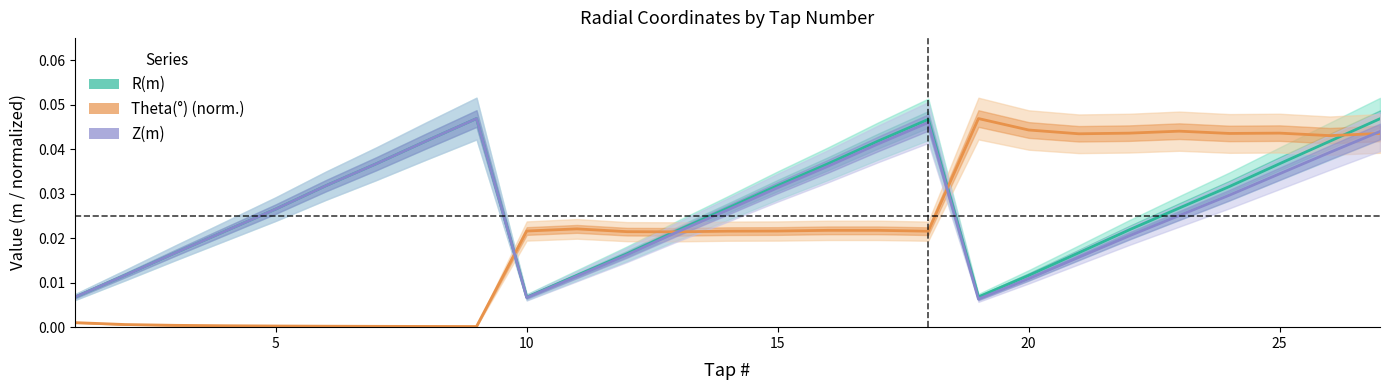

Where is the first local minimum for Theta(°) (norm.)?

8